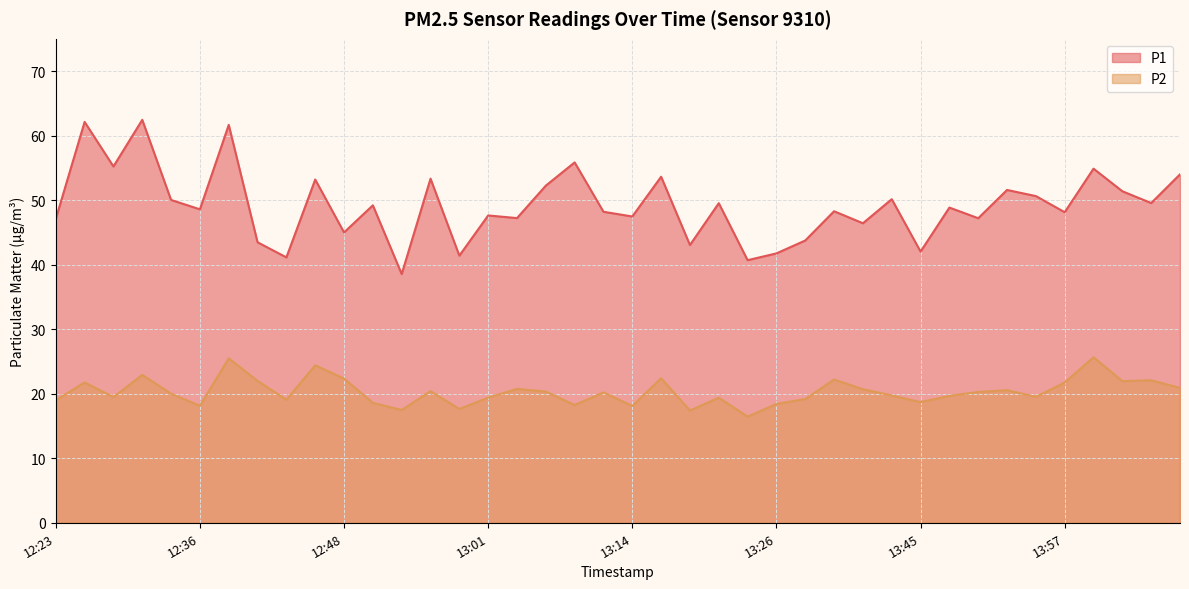

What value does the P1 series have at 13:16?

53.6